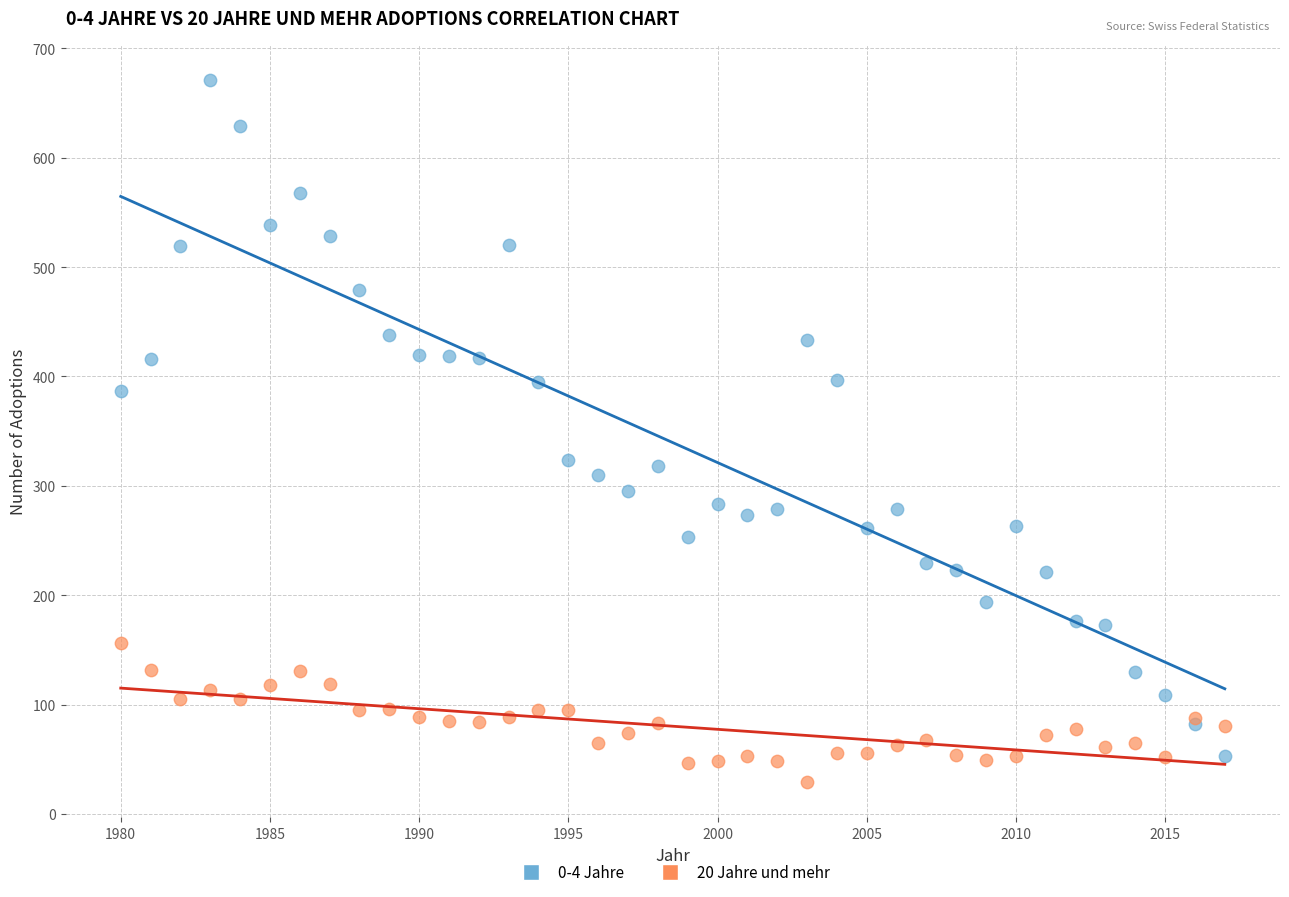

Which series has the widest spread of Y values?

0-4 Jahre